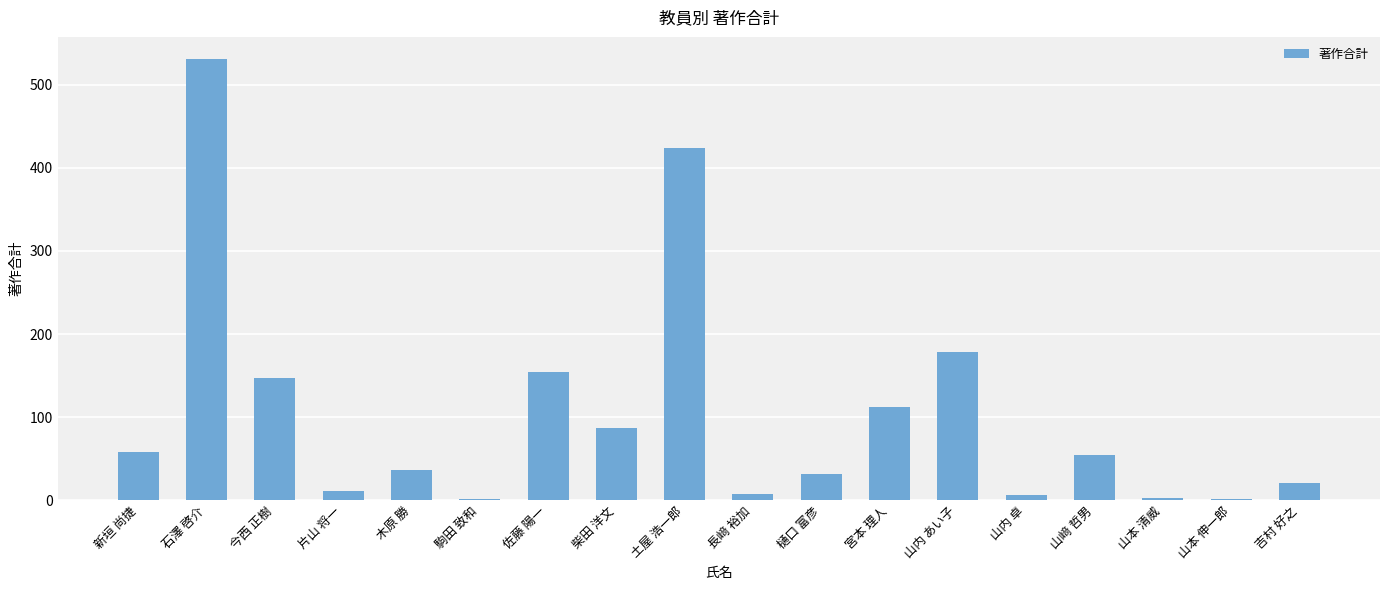

Is it true that the value at 新垣 尚捷 is 83?

False